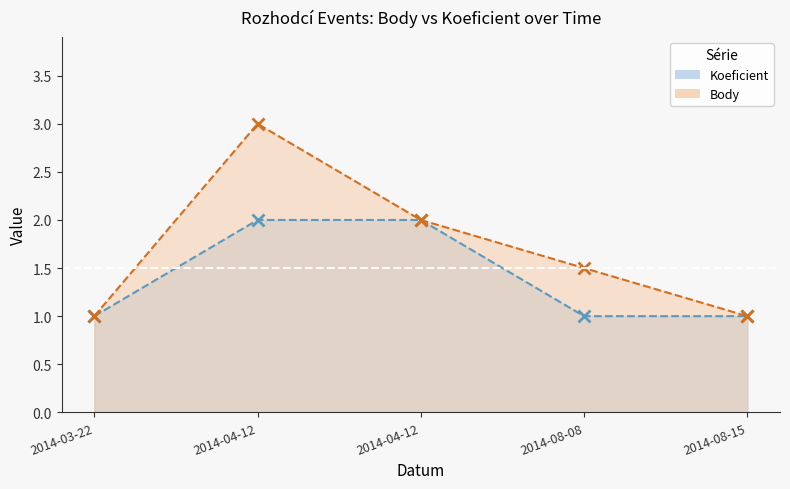

What is the label of the 2nd point from the right?

2014-08-08